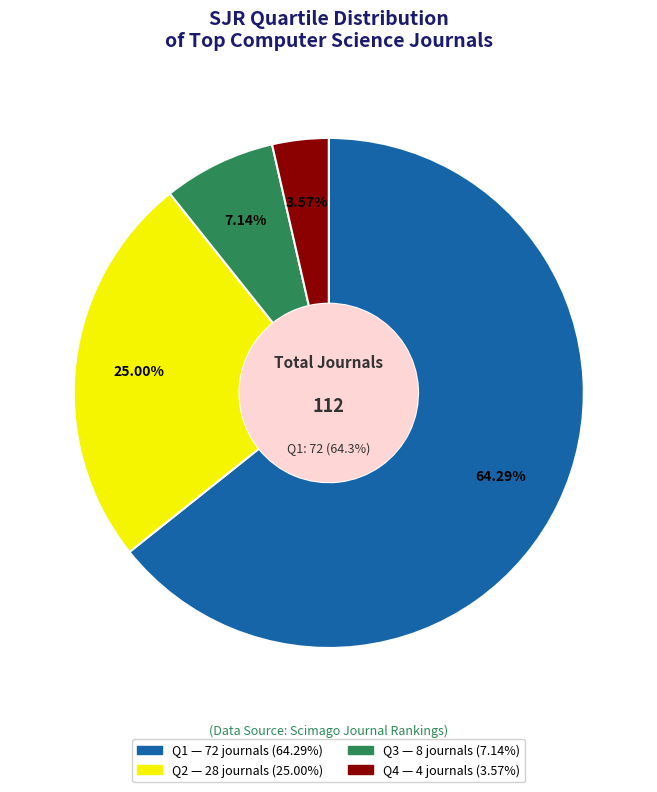

What is the ratio of the value at Q2 to the value at Q1?

0.4